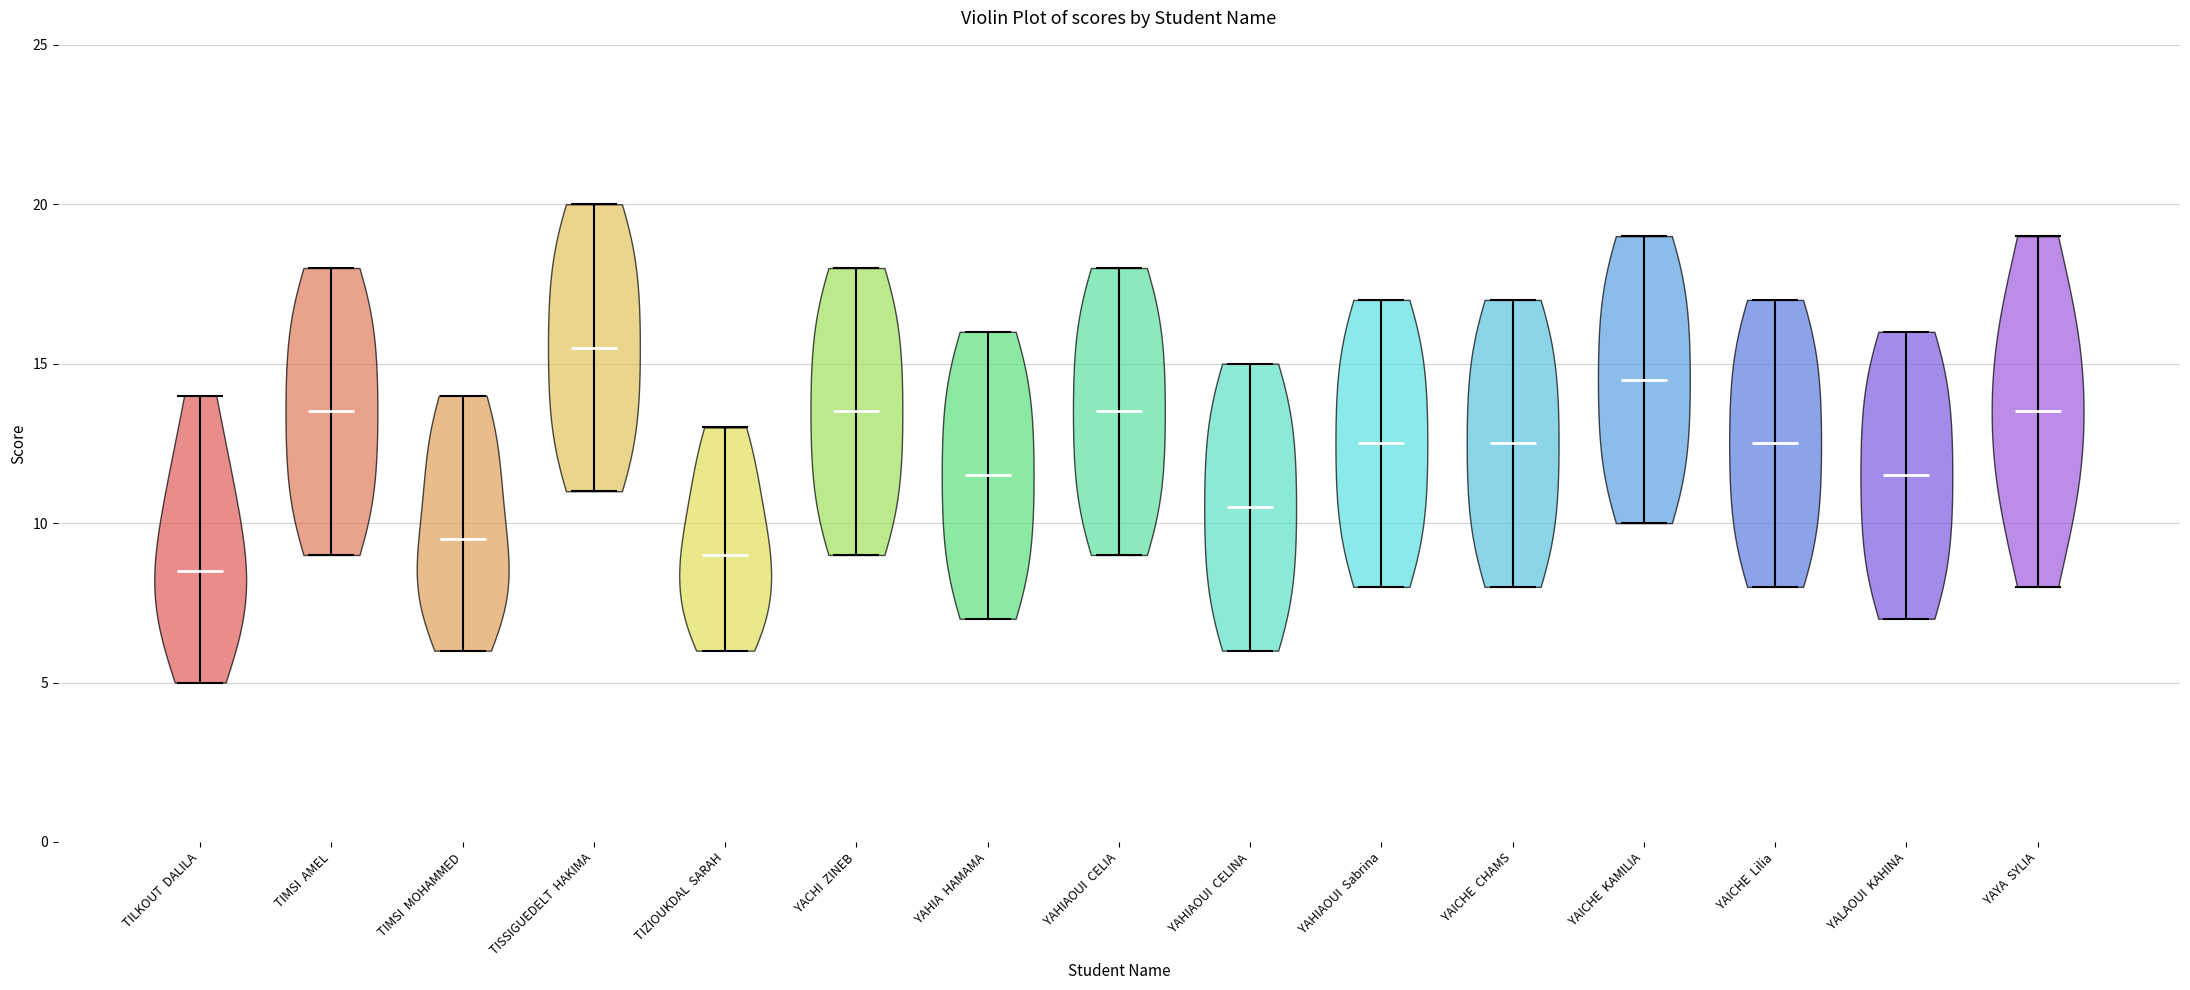

Reading left to right, read every violin against the y-axis: where its median line is, and the lowest and highest points it reaches. The values are not printed on the chart, so give them approximately, as read against the axis.

TILKOUT DALILA: median line 8.5, lowest point 5.0, highest point 14.0
TIMSI AMEL: median line 13.5, lowest point 9.0, highest point 18.0
TIMSI MOHAMMED: median line 9.5, lowest point 6.0, highest point 14.0
TISSIGUEDELT HAKIMA: median line 15.5, lowest point 11.0, highest point 20.0
TIZIOUKDAL SARAH: median line 9.0, lowest point 6.0, highest point 13.0
YACHI ZINEB: median line 13.5, lowest point 9.0, highest point 18.0
YAHIA HAMAMA: median line 11.5, lowest point 7.0, highest point 16.0
YAHIAOUI CELIA: median line 13.5, lowest point 9.0, highest point 18.0
YAHIAOUI CELINA: median line 10.5, lowest point 6.0, highest point 15.0
YAHIAOUI Sabrina: median line 12.5, lowest point 8.0, highest point 17.0
YAICHE CHAMS: median line 12.5, lowest point 8.0, highest point 17.0
YAICHE KAMILIA: median line 14.5, lowest point 10.0, highest point 19.0
YAICHE Lilia: median line 12.5, lowest point 8.0, highest point 17.0
YALAOUI KAHINA: median line 11.5, lowest point 7.0, highest point 16.0
YAYA SYLIA: median line 13.5, lowest point 8.0, highest point 19.0